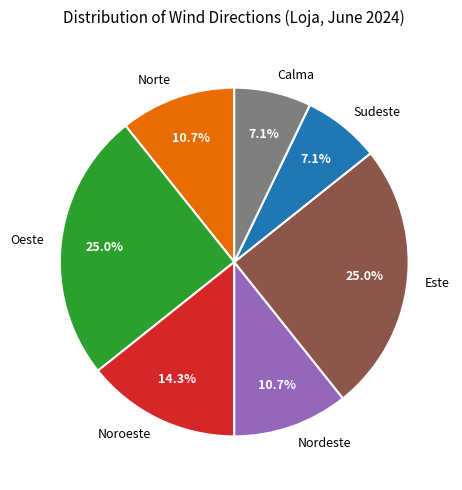

Is there a majority slice in this chart?

No